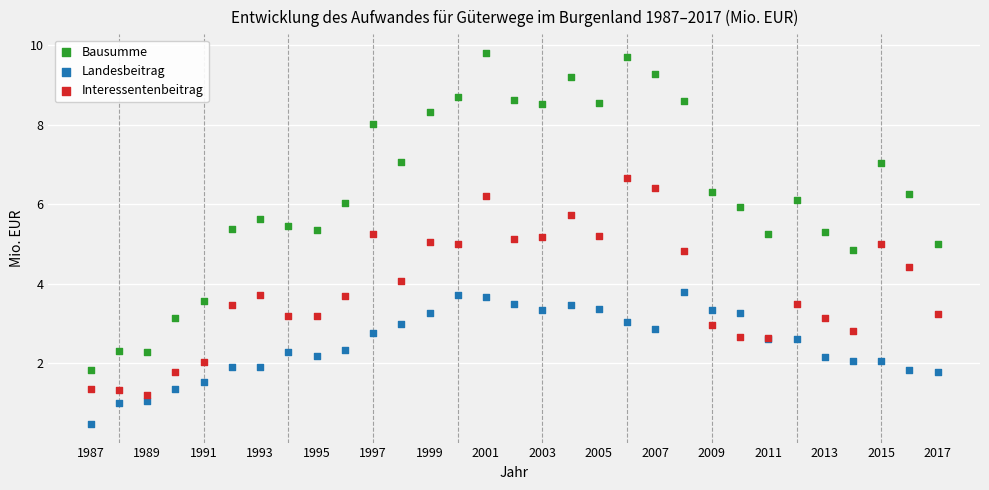

What is the X range (max minus min) for the scatter plot?

30.0